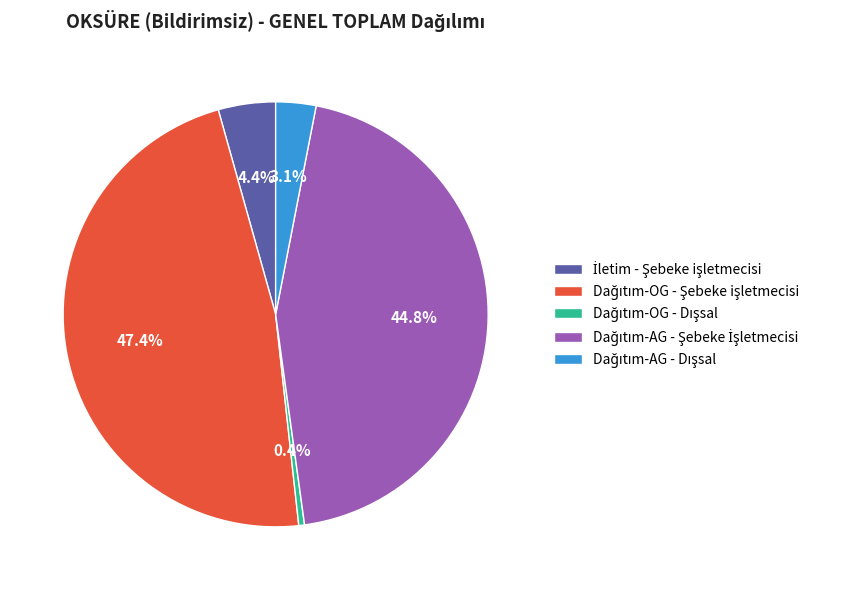

Is there a majority slice in this chart?

No